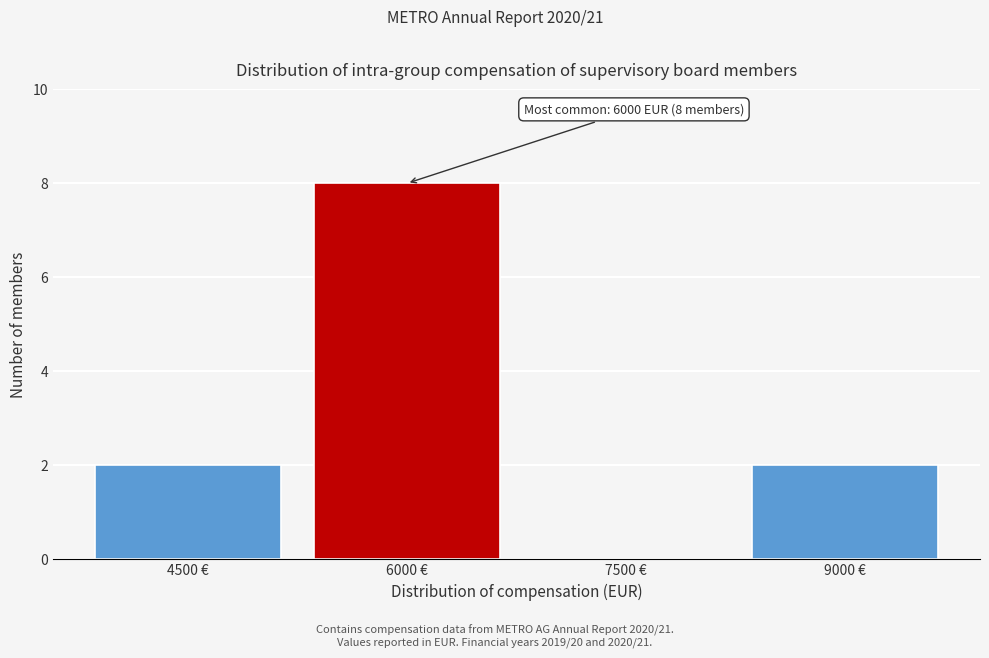

Reading right to left, extract all data points from this chart.

9000 €=2	7500 €=0	6000 €=8	4500 €=2